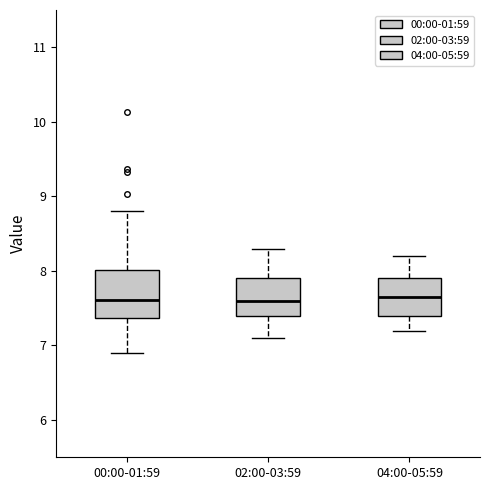

Where does the median line of the box for 04:00-05:59 sit on the y-axis? The values are not printed on the chart, so give them approximately, as read against the axis.

7.7